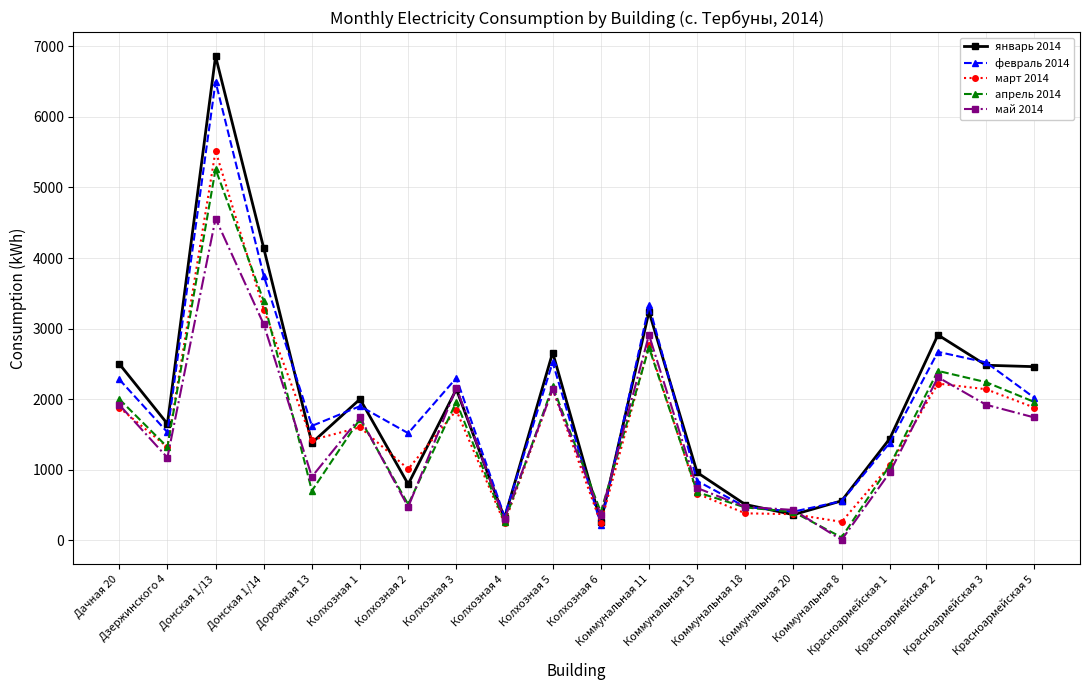

Count the number of categories in the chart.

20